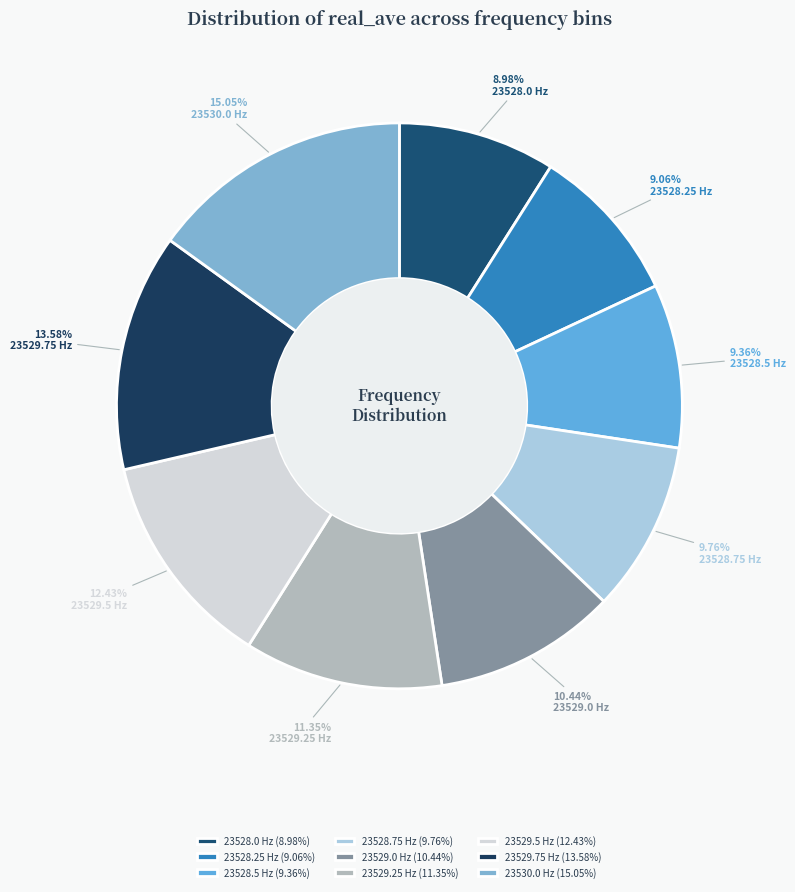

The 23528.0 slice represents 9% of the pie. True or false?

True